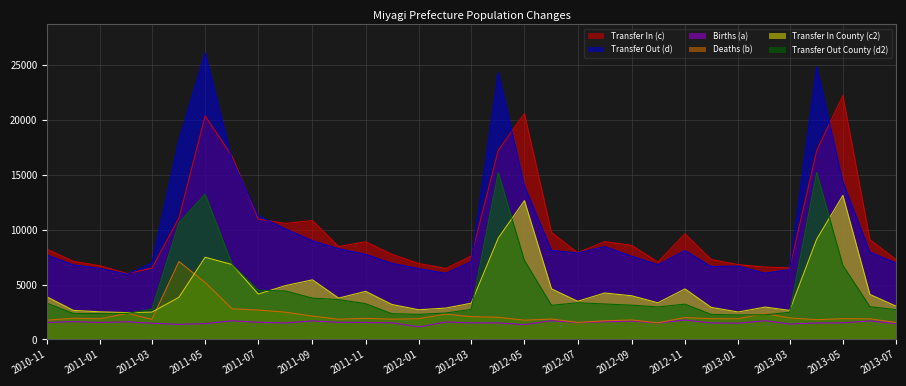

True or false: Births (a) has more than 2 interior local peaks.

True